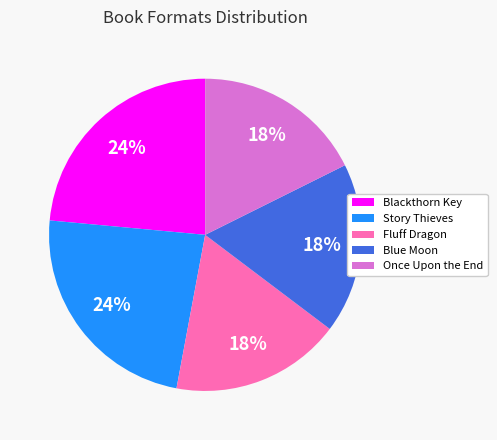

How many slices are in this pie chart?

5